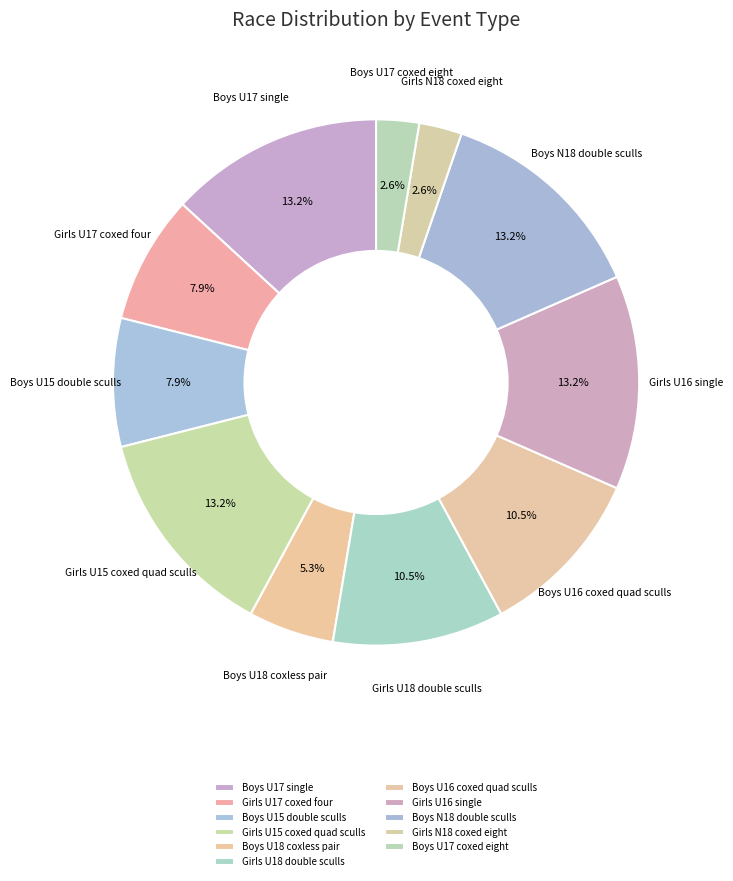

What percentage is the Boys U17 coxed eight slice, to the nearest percent?

3%